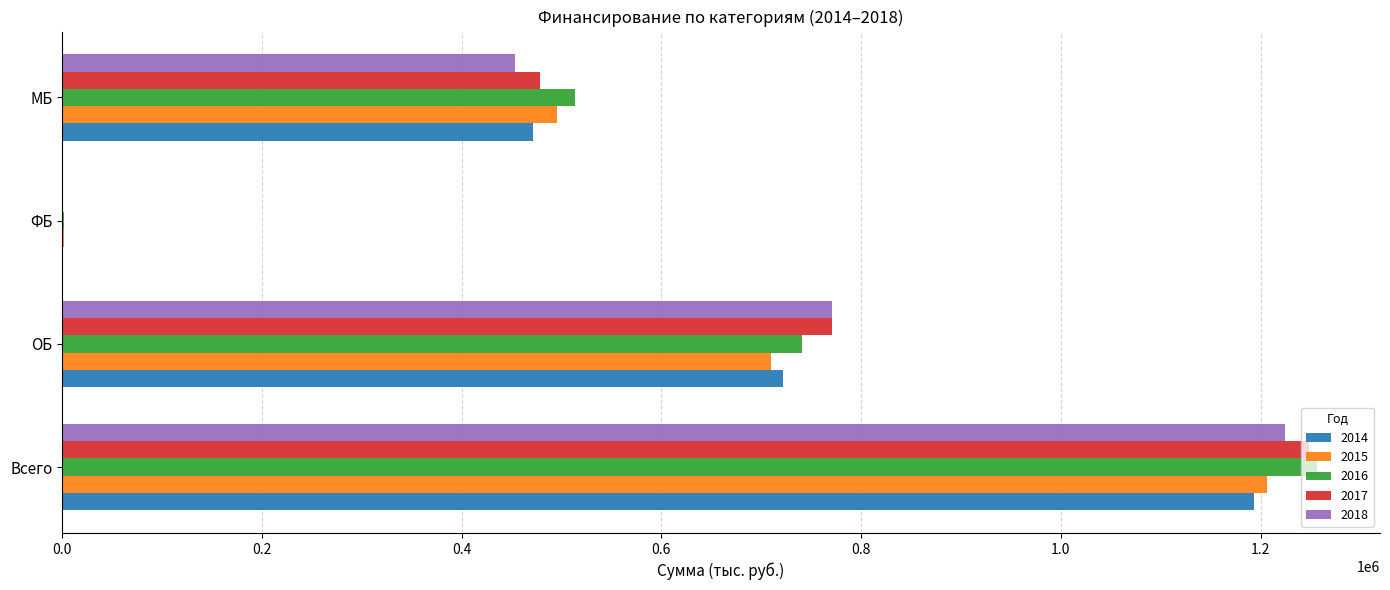

At which label does 2016 reach its peak?

Всего